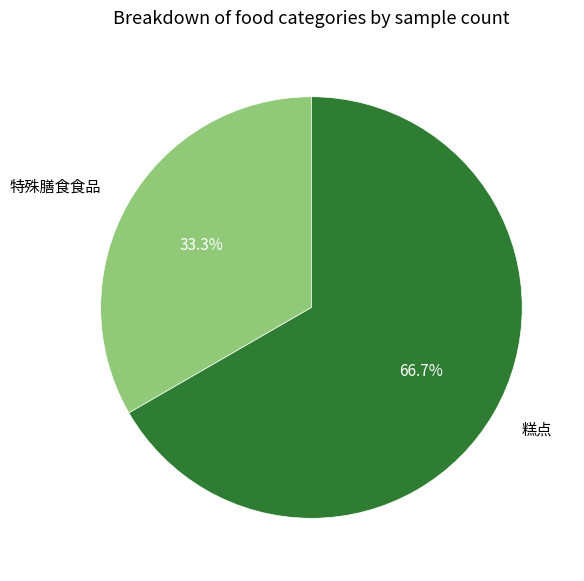

Which category has the biggest portion of the pie?

糕点